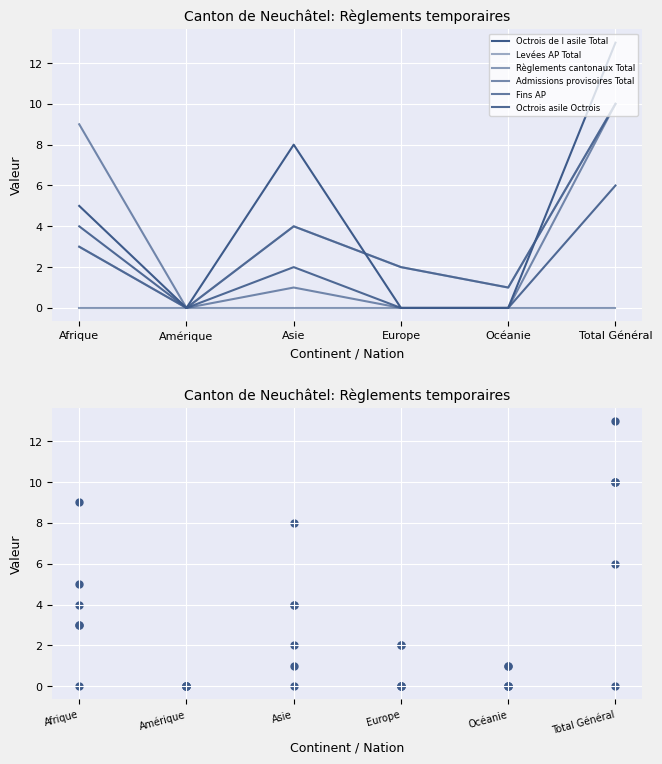

Which series contains the highest Y value?

Octrois de l asile Total